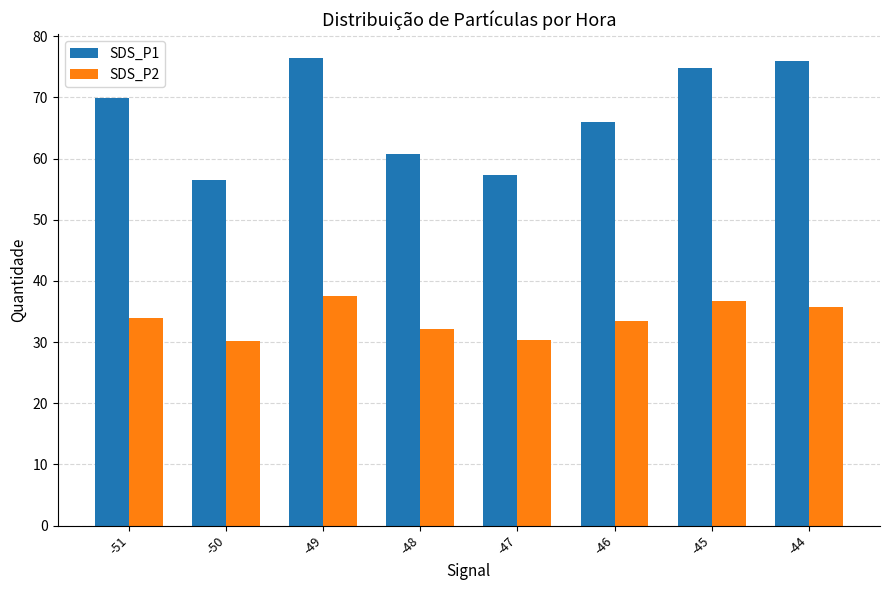

How many values in the SDS_P2 series are below 33?

3